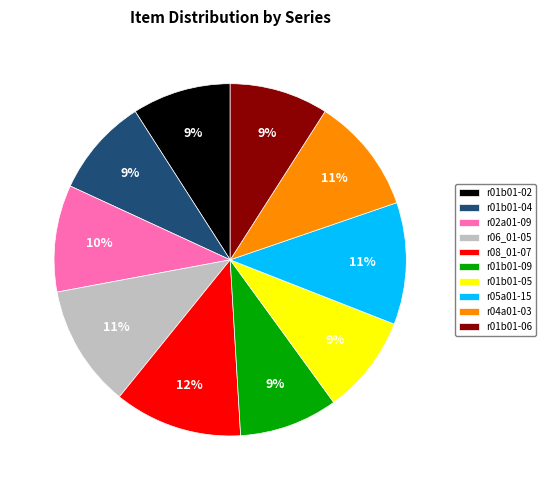

Is there a majority slice in this chart?

No